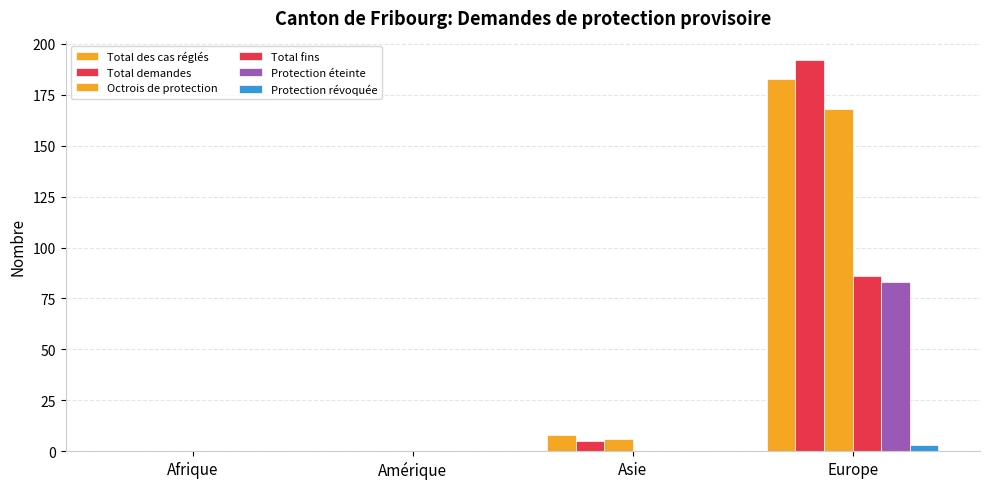

Rank the series at Asie from lowest to highest value.

Total fins, Protection éteinte, Protection révoquée, Total demandes, Octrois de protection, Total des cas réglés